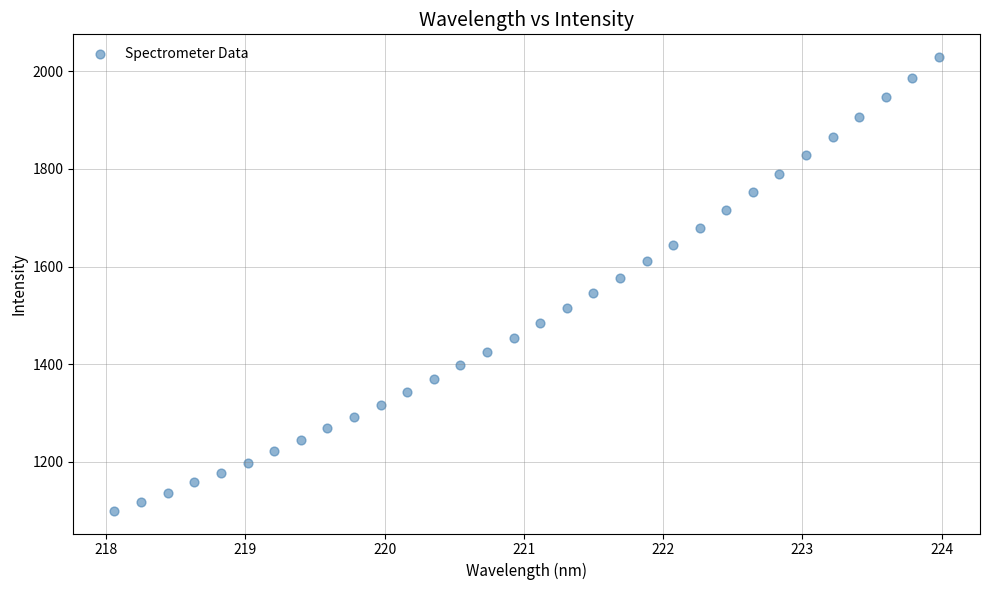

What is the range of Y values (max minus min)?

929.4